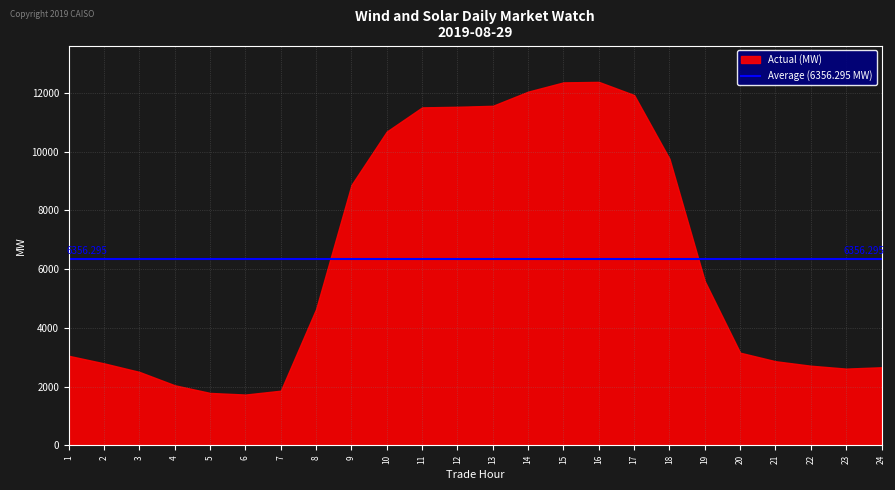

What is the difference between the maximum and minimum values?

10642.5